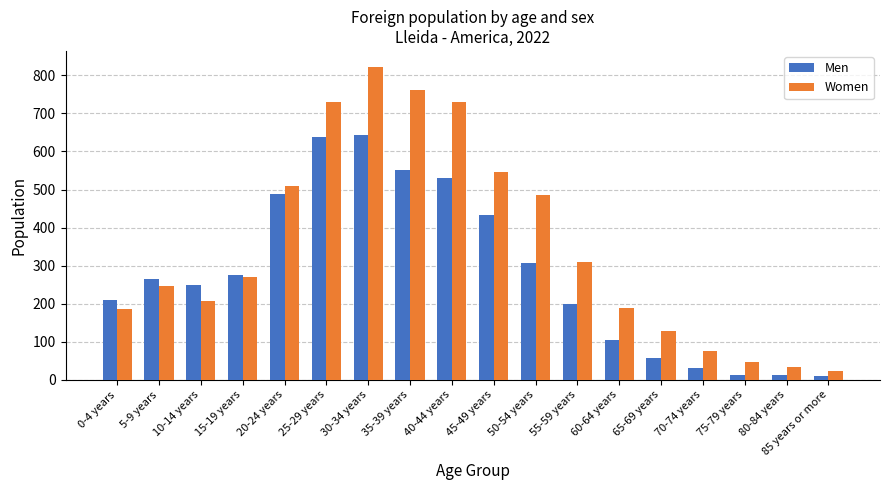

Which series has the widest spread of values?

Women